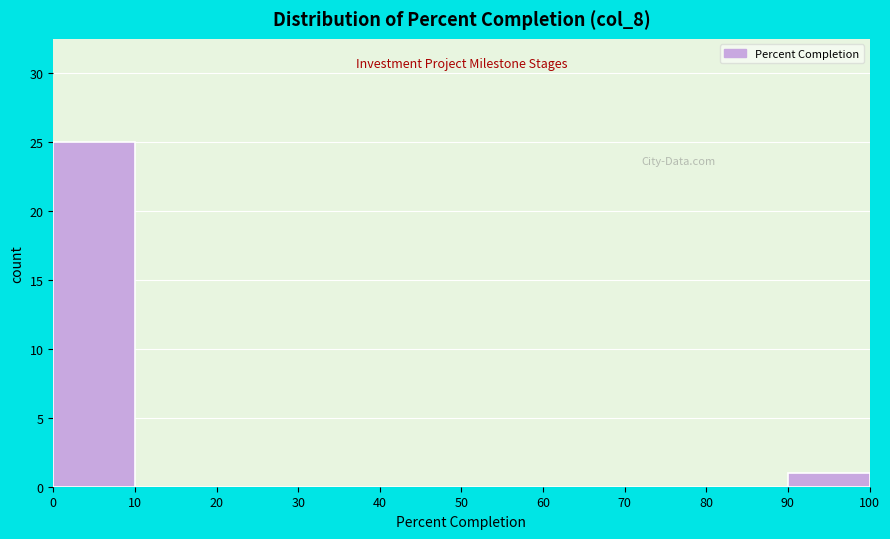

Reading left to right, list every bar in this chart as the range it spans on the x-axis followed by its height. The values are not printed on the chart, so give them approximately, as read against the axis.

0 to 10: 25
10 to 20: 0
20 to 30: 0
30 to 40: 0
40 to 50: 0
50 to 60: 0
60 to 70: 0
70 to 80: 0
80 to 90: 0
90 to 100: 1